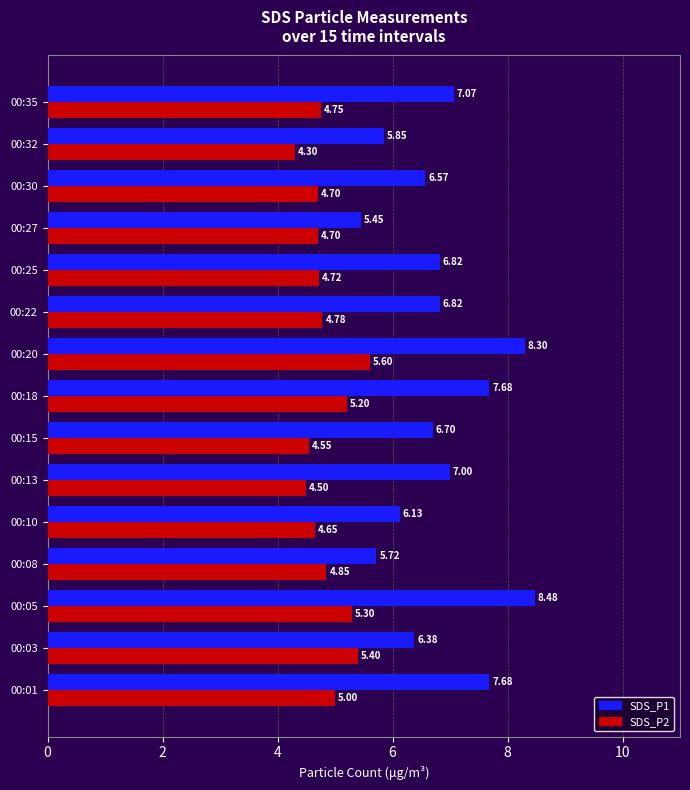

At which label does SDS_P1 reach its minimum?

00:27